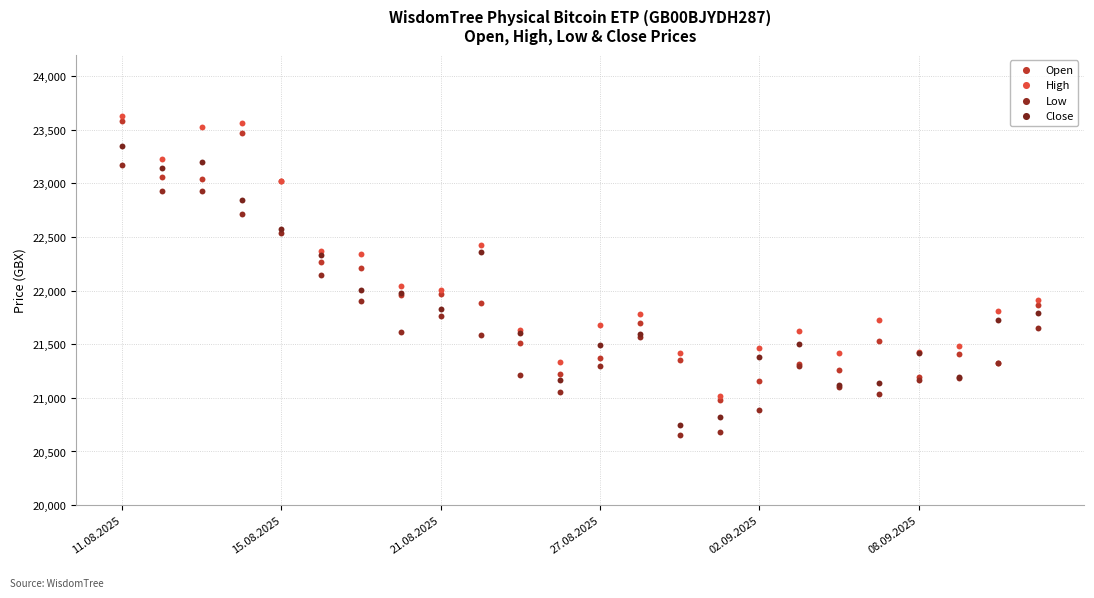

Which series reaches the maximum Y coordinate?

High